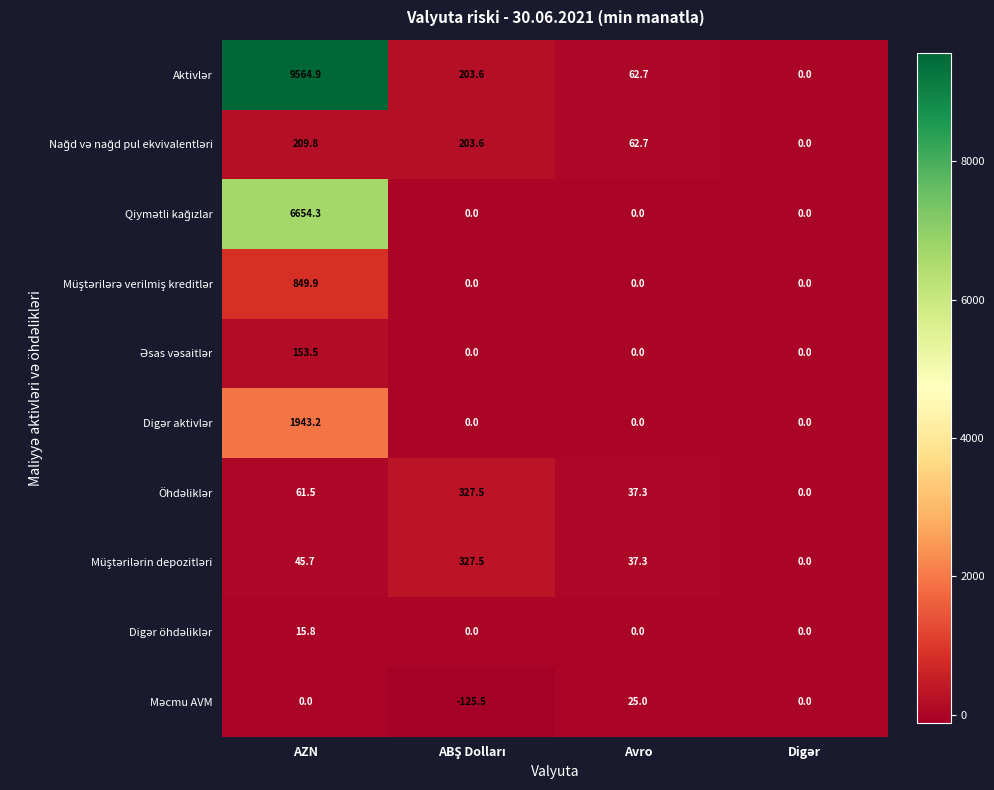

What is the total value across all series at Avro?

225.0